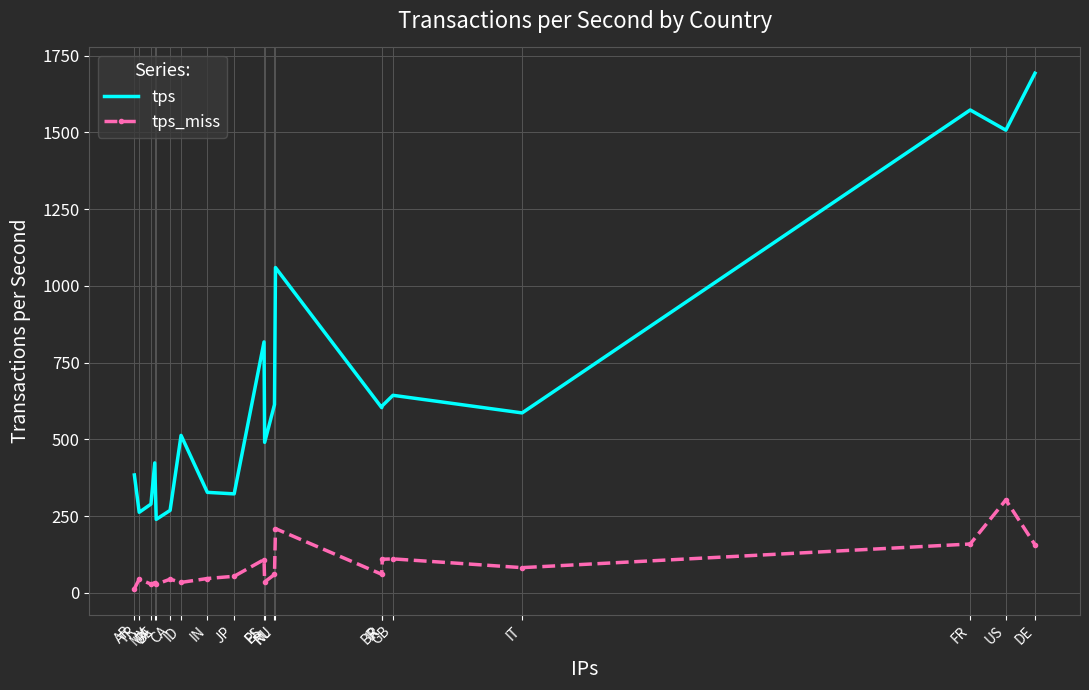

True or false: tps_miss and tps cross at least once.

False